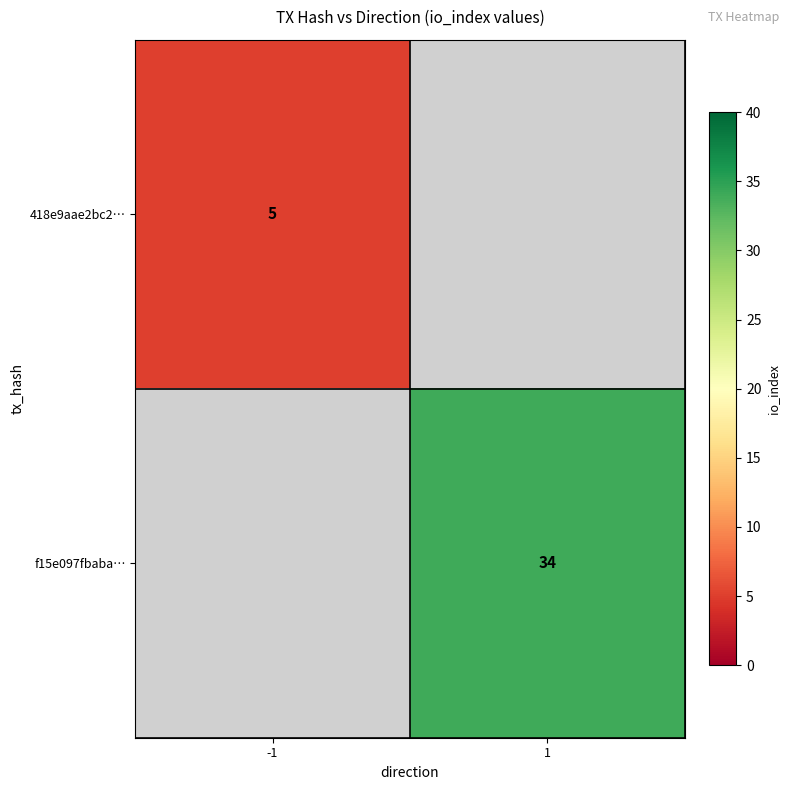

The 418e9aae2bc2… series shows 3 at -1. True or false?

False